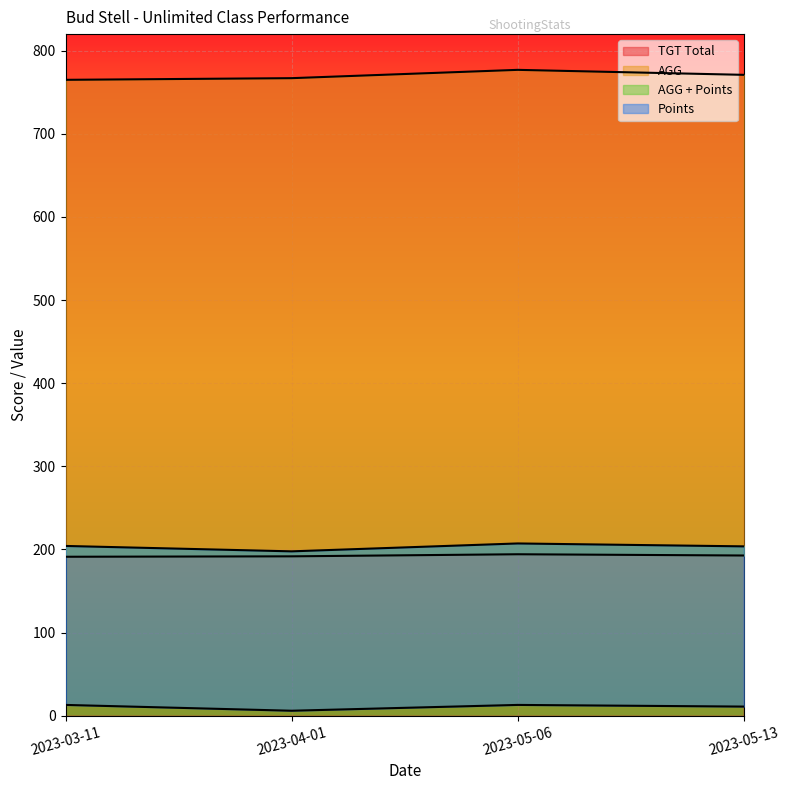

Which series has the largest total across all categories?

TGT Total